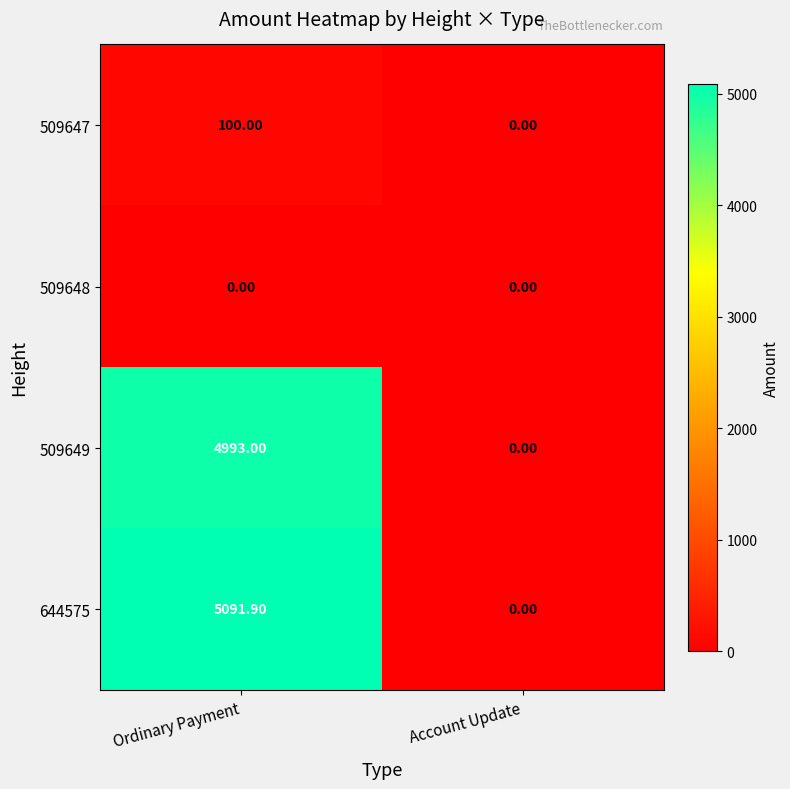

What is the maximum value shown in the chart?

5091.9